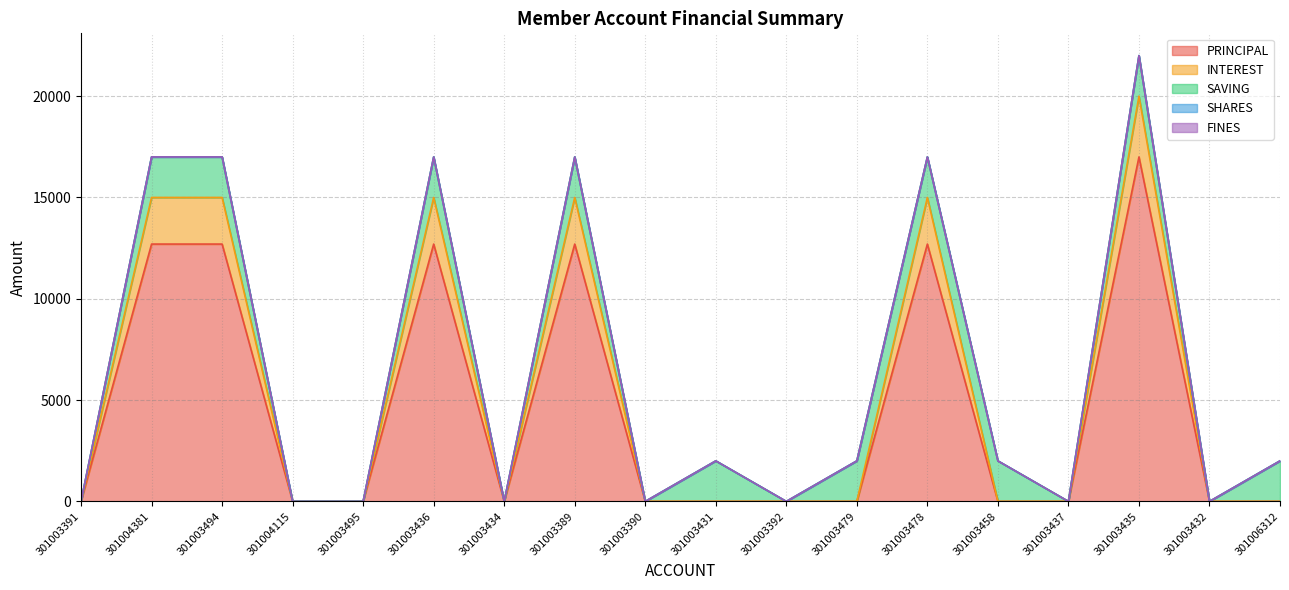

At how many categories does at least one series exceed 787?

10